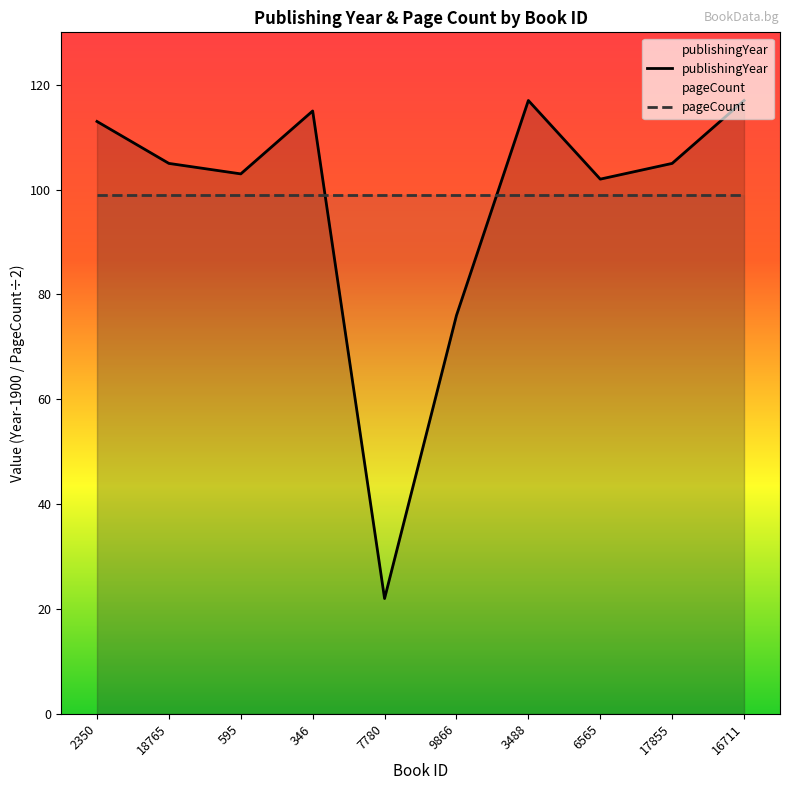

What is the lowest value of the publishingYear series?

22